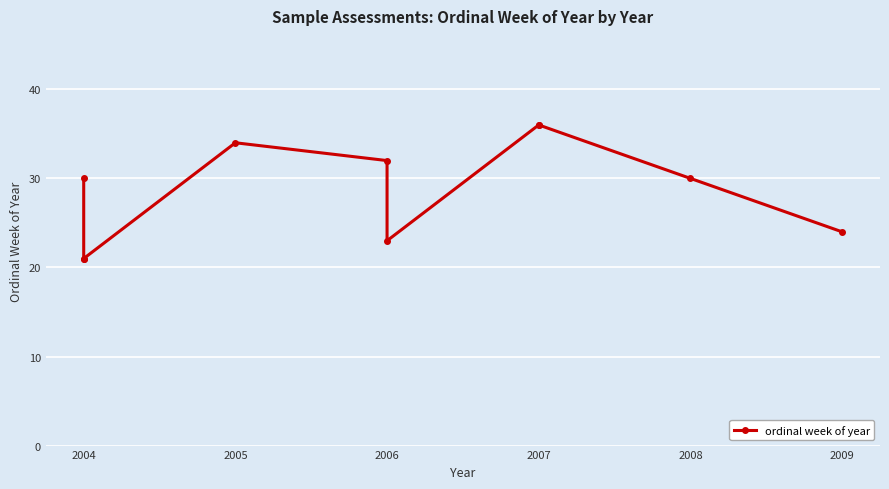

True or false: the data has more than 1 interior local peaks.

False